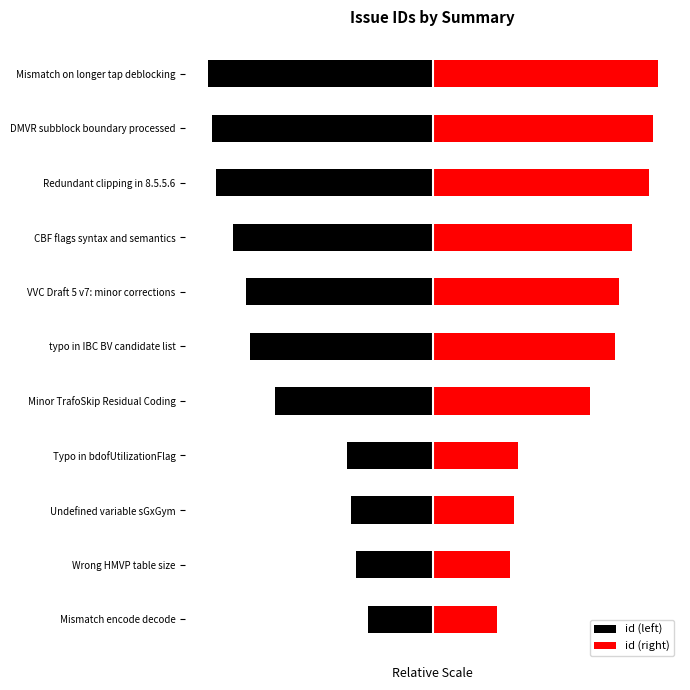

The id (left) series shows -0.3 at Undefined variable sGxGym. True or false?

True